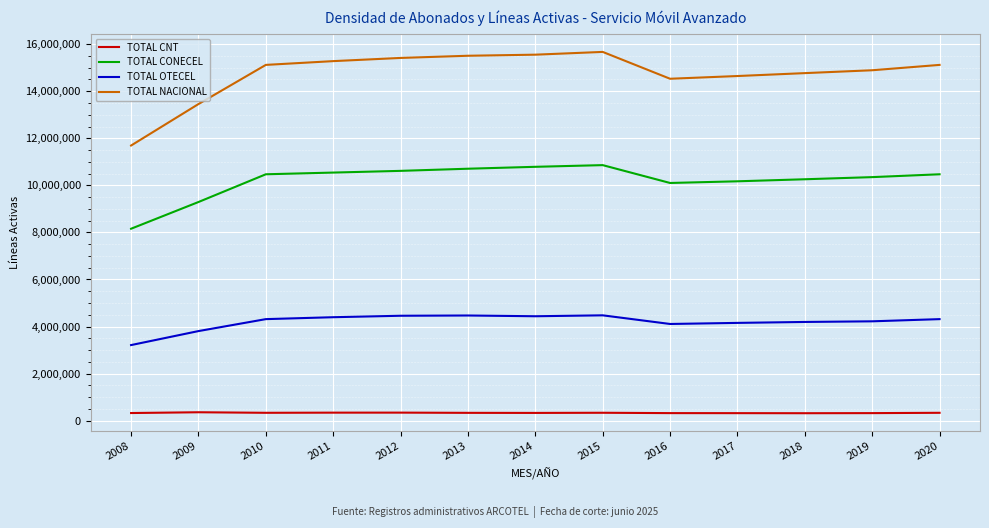

True or false: TOTAL OTECEL and TOTAL CONECEL cross at least once.

False